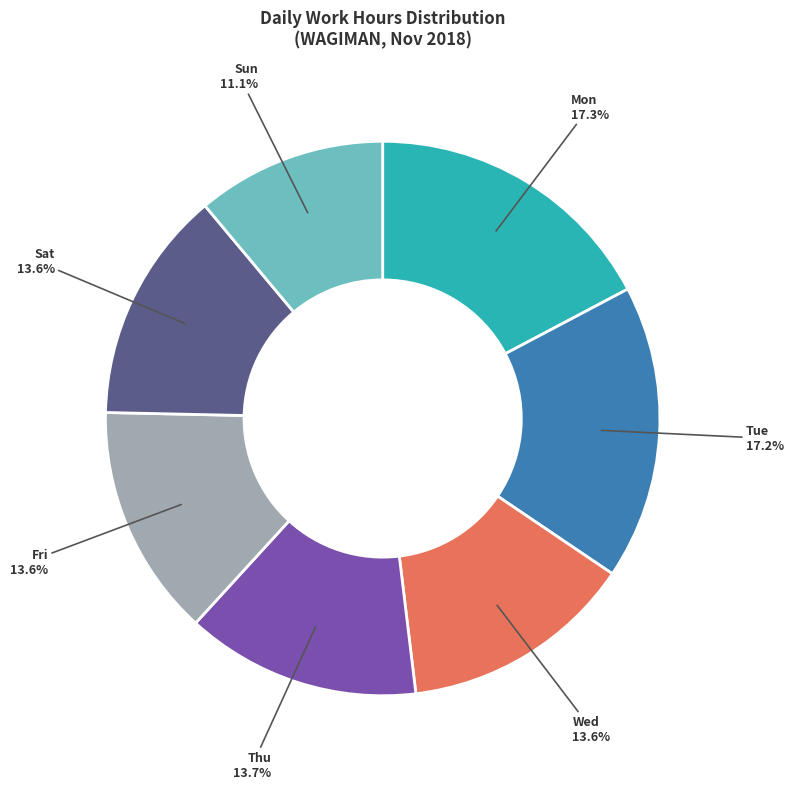

What portion of the pie excludes Tue?

82.8%